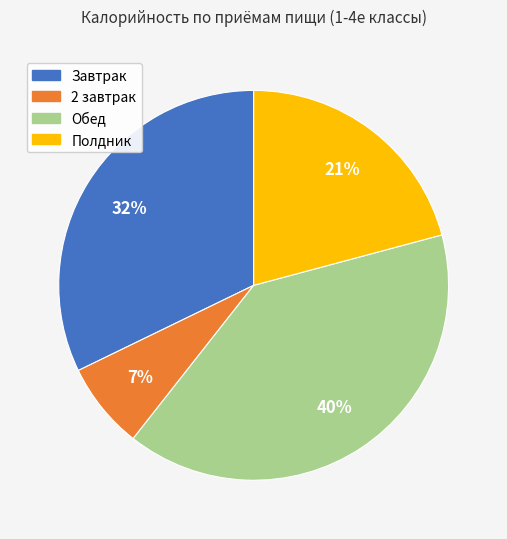

What percentage is the Обед slice, to the nearest percent?

40%